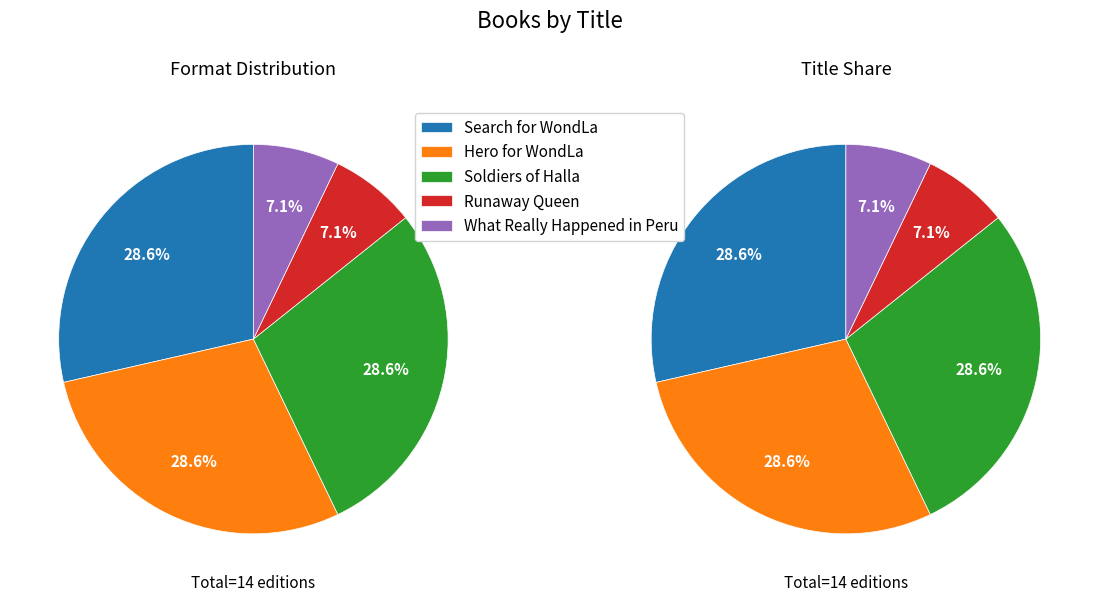

To the nearest percent, what portion does What Really Happened in Peru represent?

7%